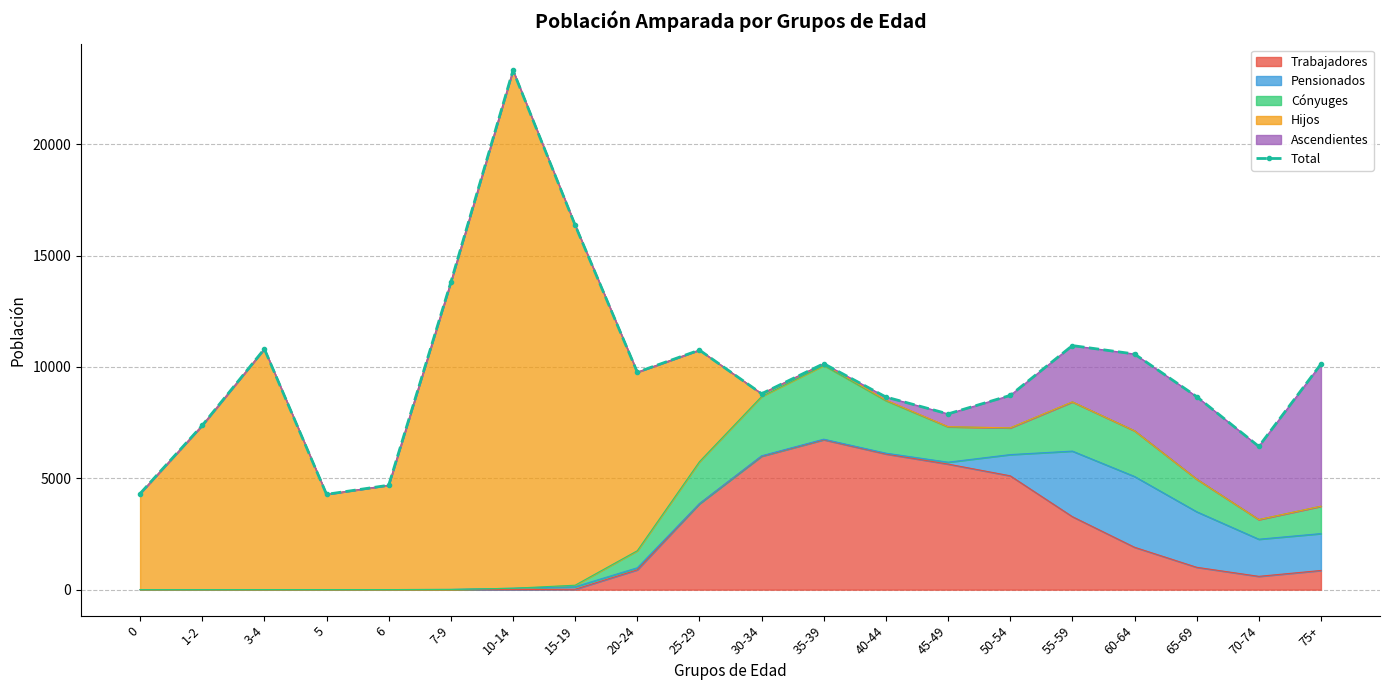

What is the change in value from 0 to 6?

+375